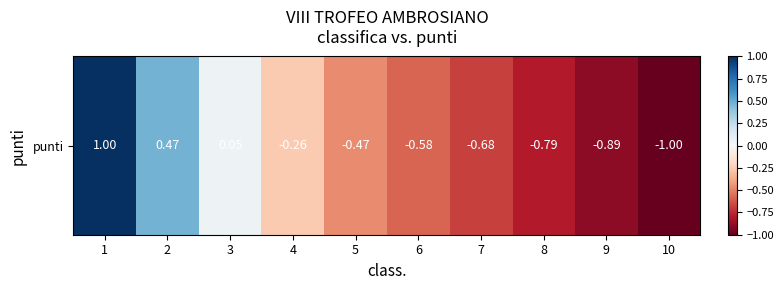

Rank the categories by value from lowest to highest.

10, 9, 8, 7, 6, 5, 4, 3, 2, 1